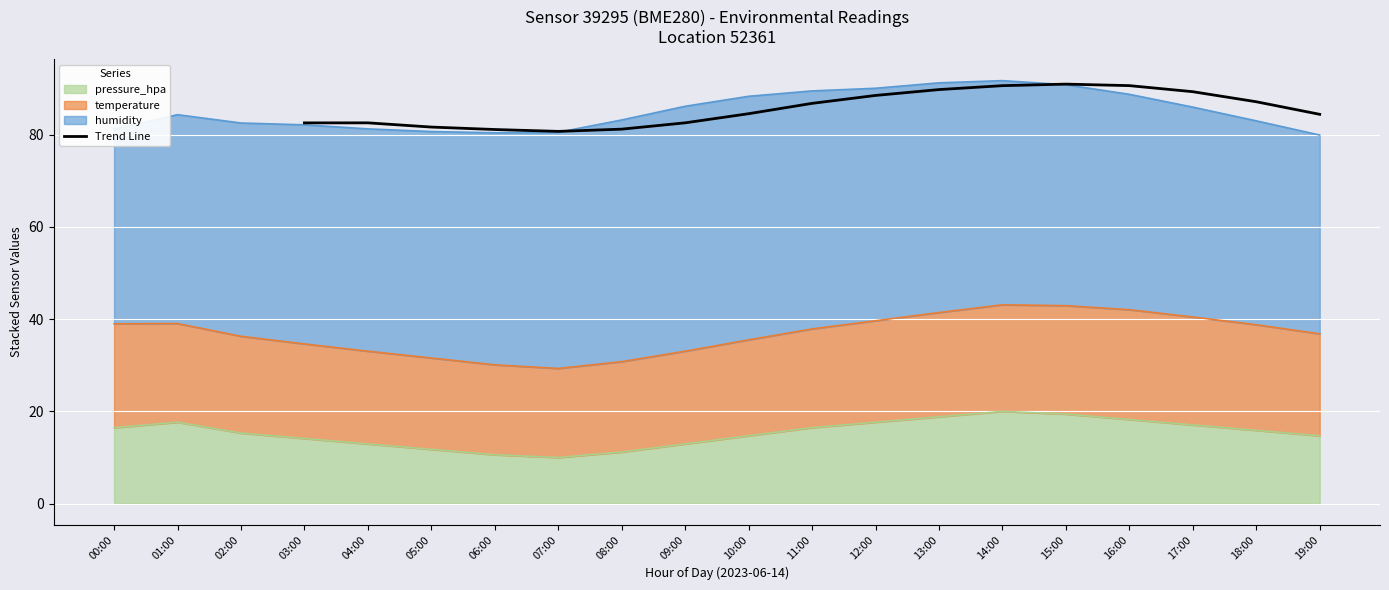

What is the difference between the maximum and minimum values?

10.2